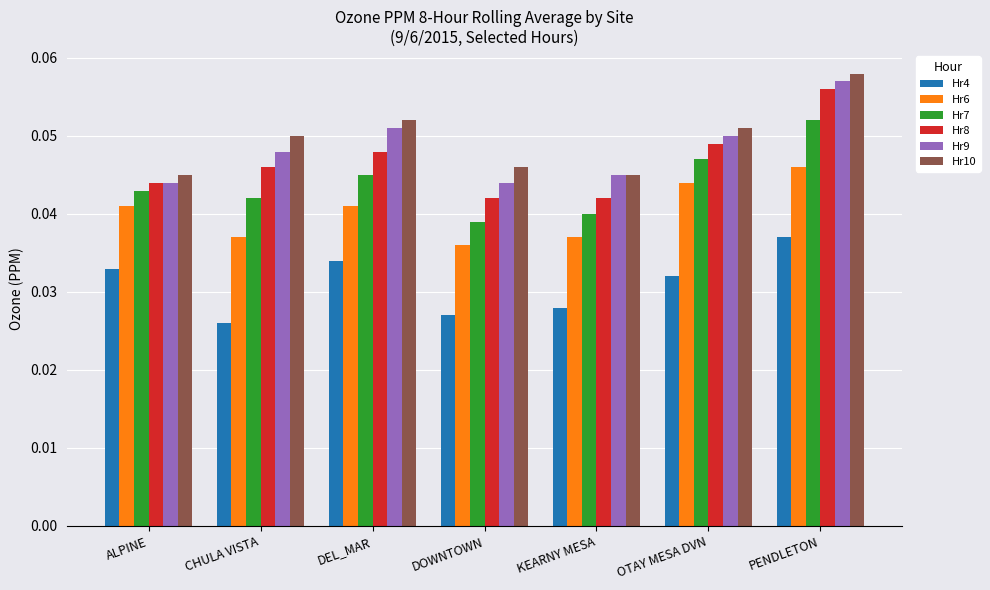

At which category does the chart reach its minimum across all series?

CHULA VISTA